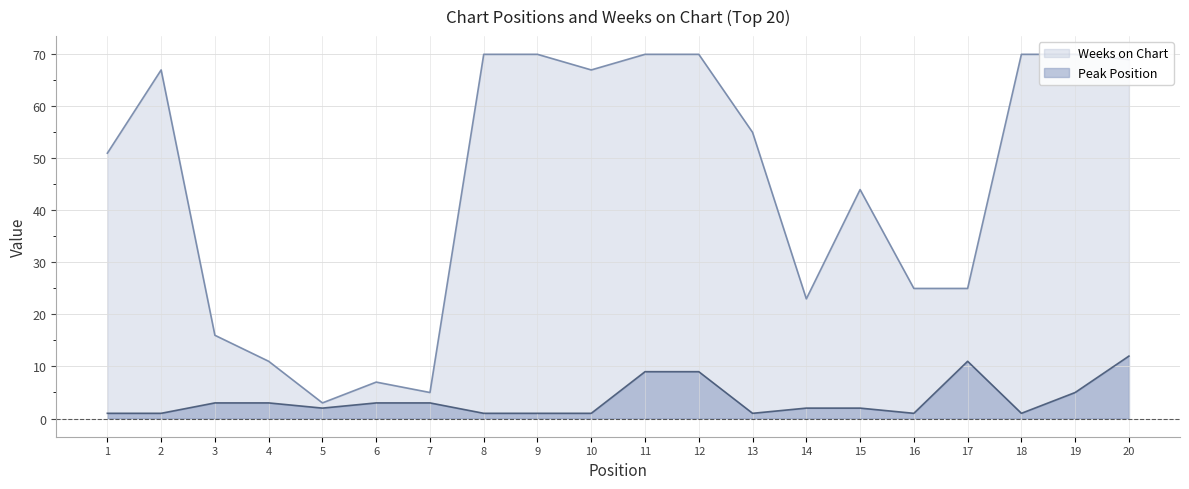

What is the spread (max minus min) of values at 19?

65